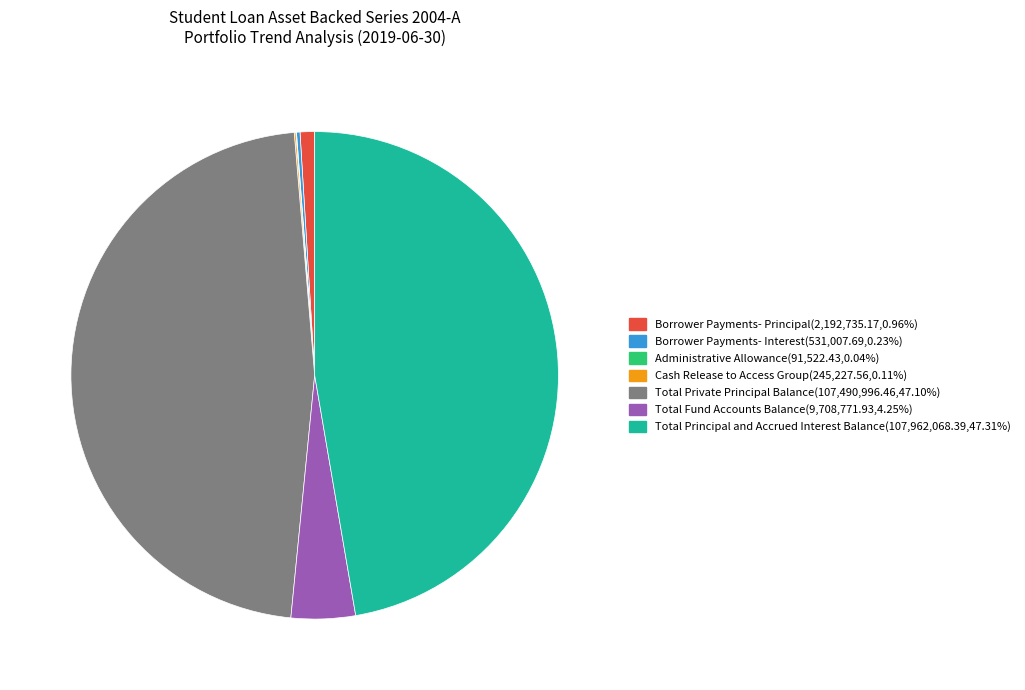

Is there any slice that represents more than half of the pie?

No